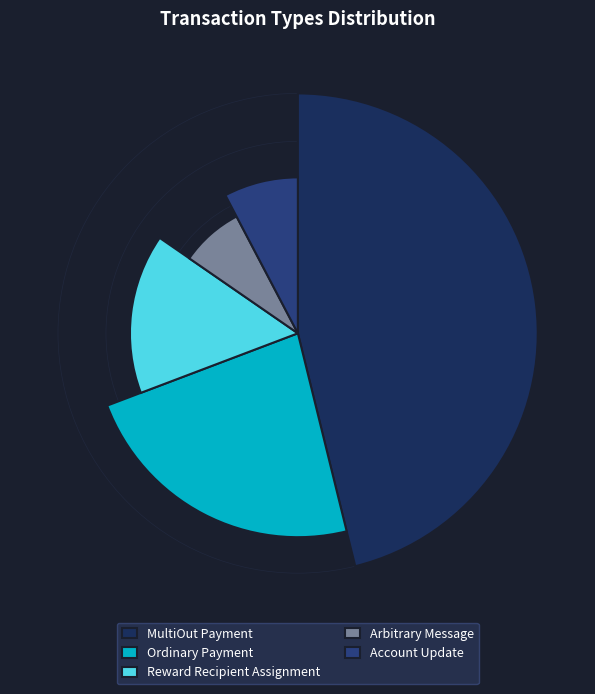

Which category has the biggest portion of the pie?

MultiOut Payment